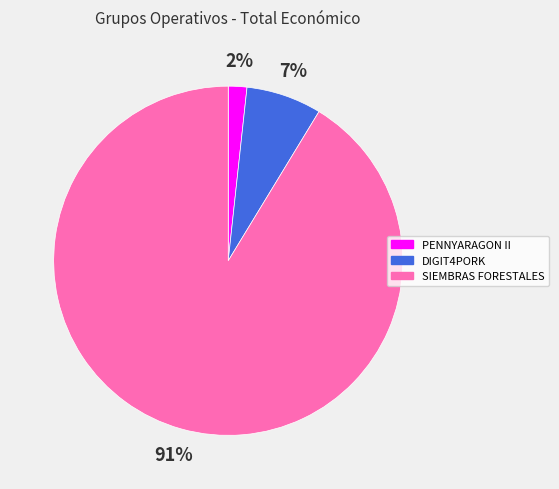

Which has a higher value, DIGIT4PORK or PENNYARAGON II?

DIGIT4PORK